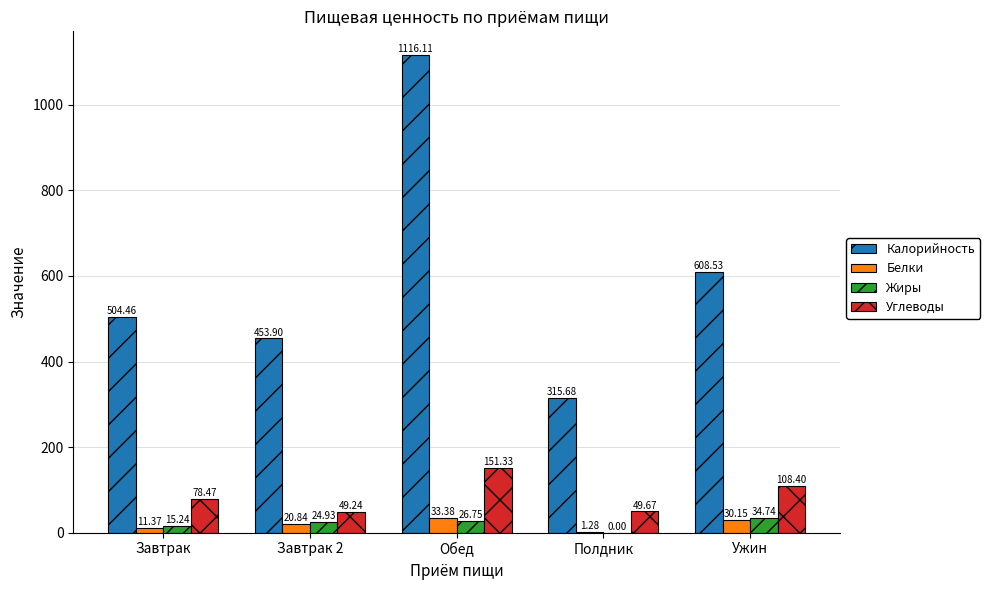

Between Завтрак and Завтрак 2, which series saw the biggest shift?

Калорийность